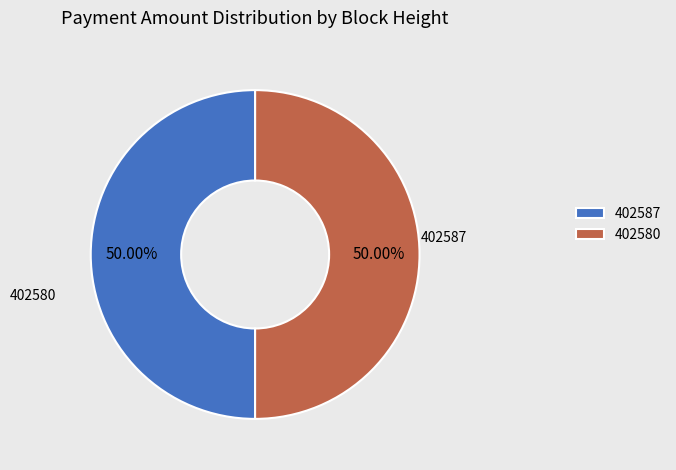

Between 402580 and 402587, which is larger?

402580